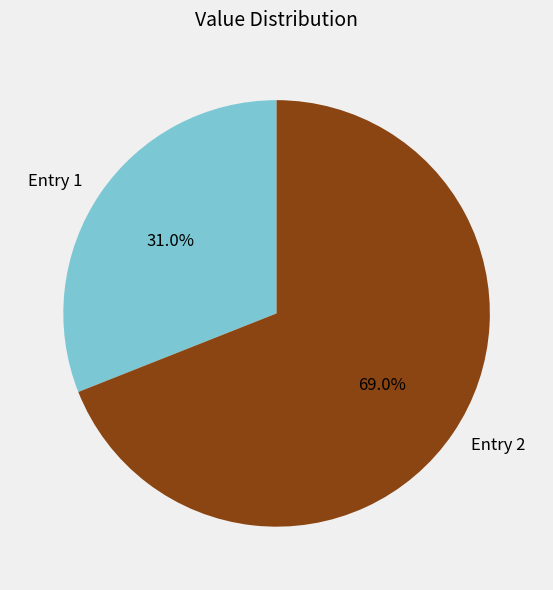

How many segments does this pie chart have?

2